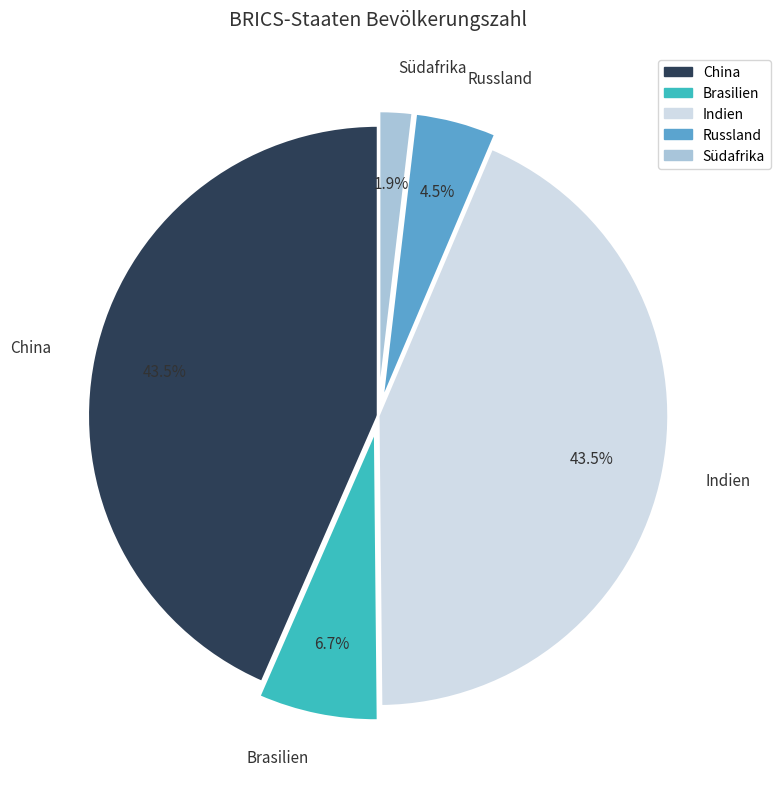

The Südafrika slice represents 2% of the pie. True or false?

True